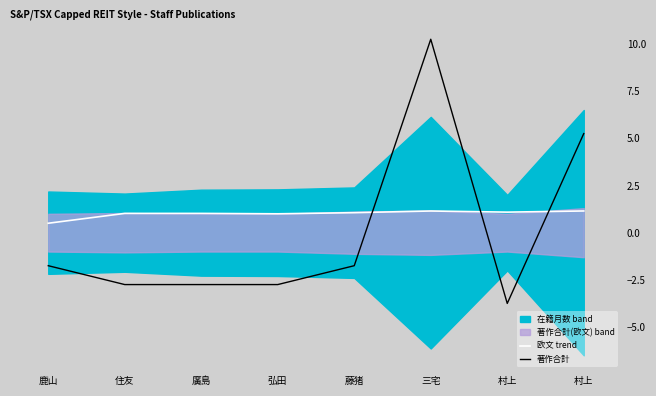

Is it true that 欧文 trend equals 1.0 at 廣島?

True